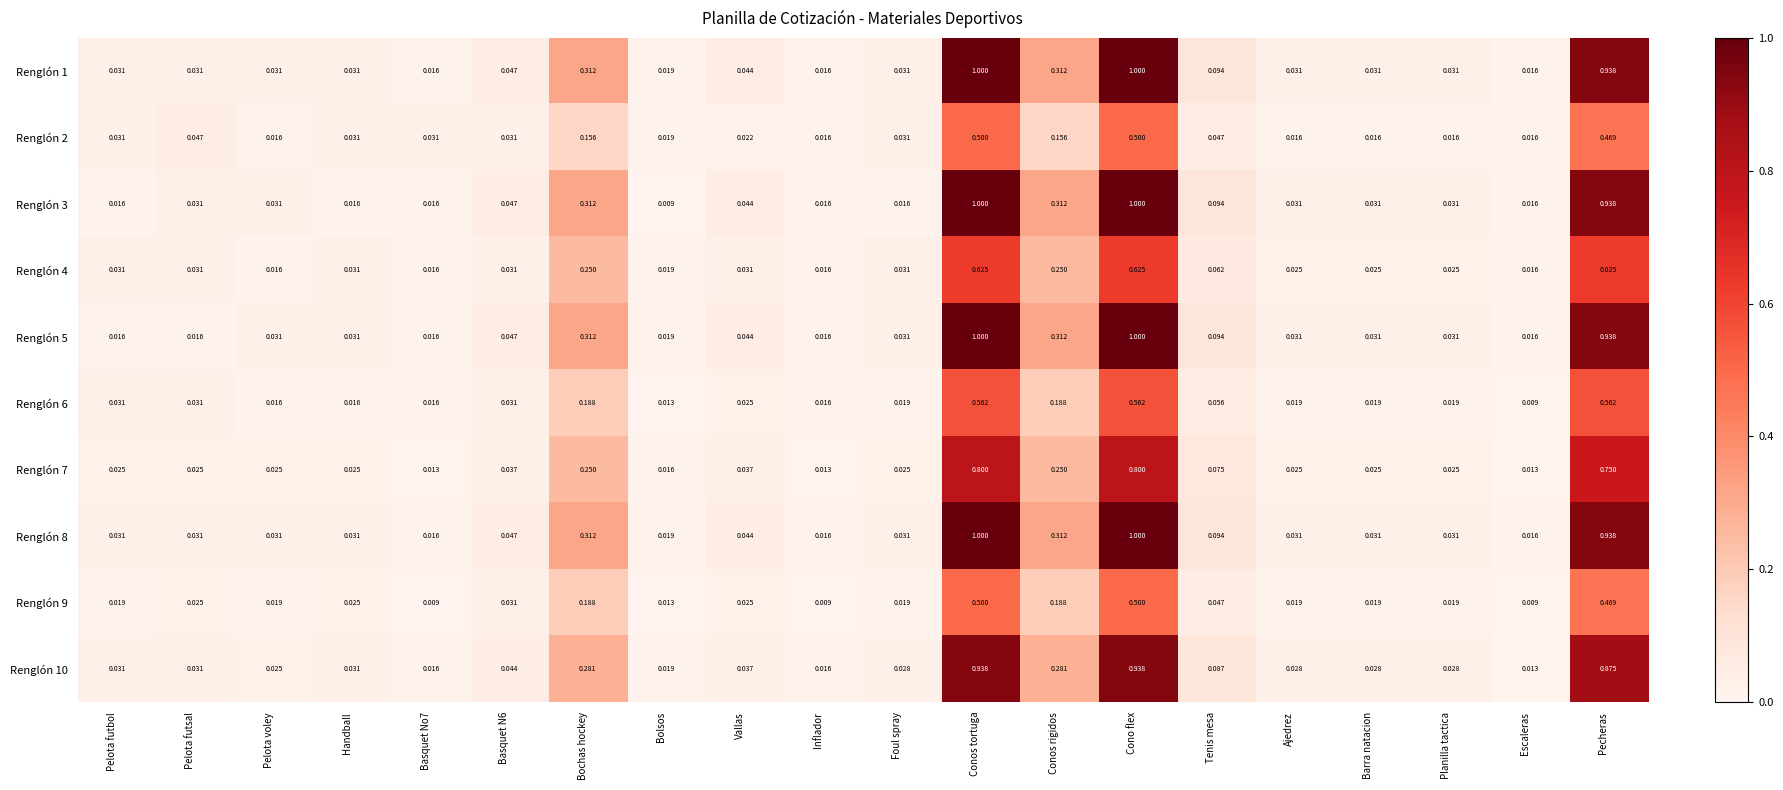

Which series has the largest range (max minus min)?

Renglón 3